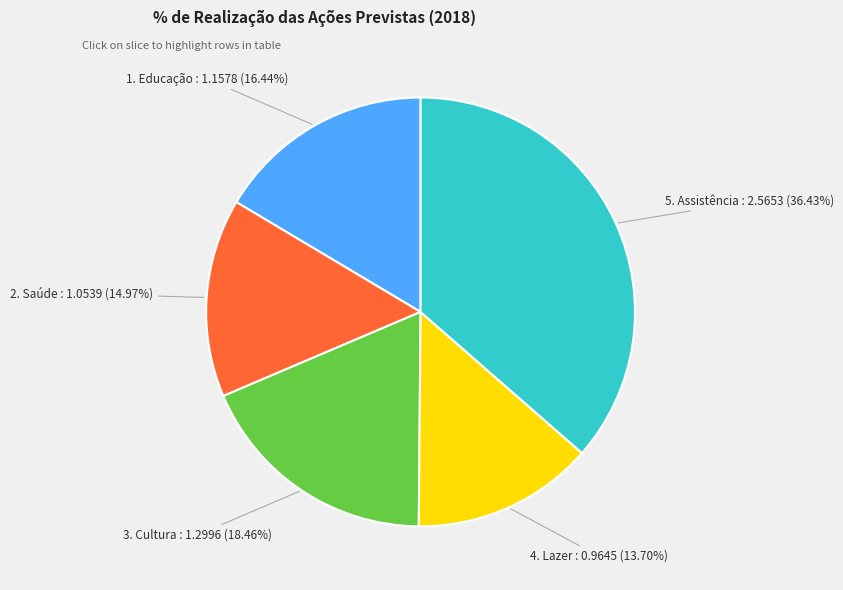

To the nearest percent, what is the difference between the largest and smallest slice percentages?

23%